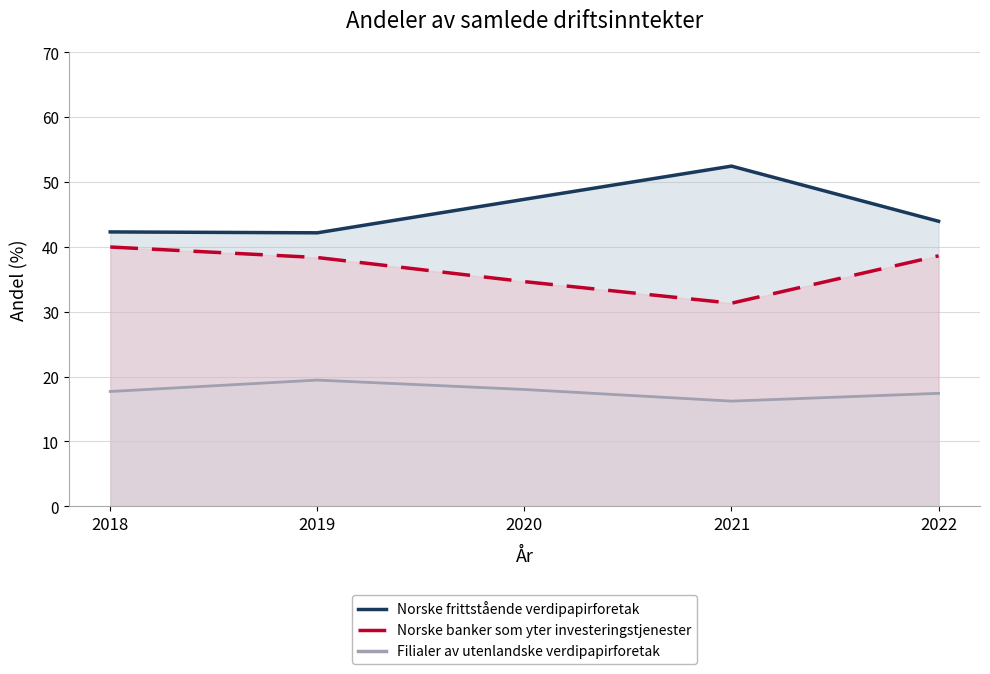

True or false: Norske banker som yter investeringstjenester and Filialer av utenlandske verdipapirforetak intersect in this chart.

False